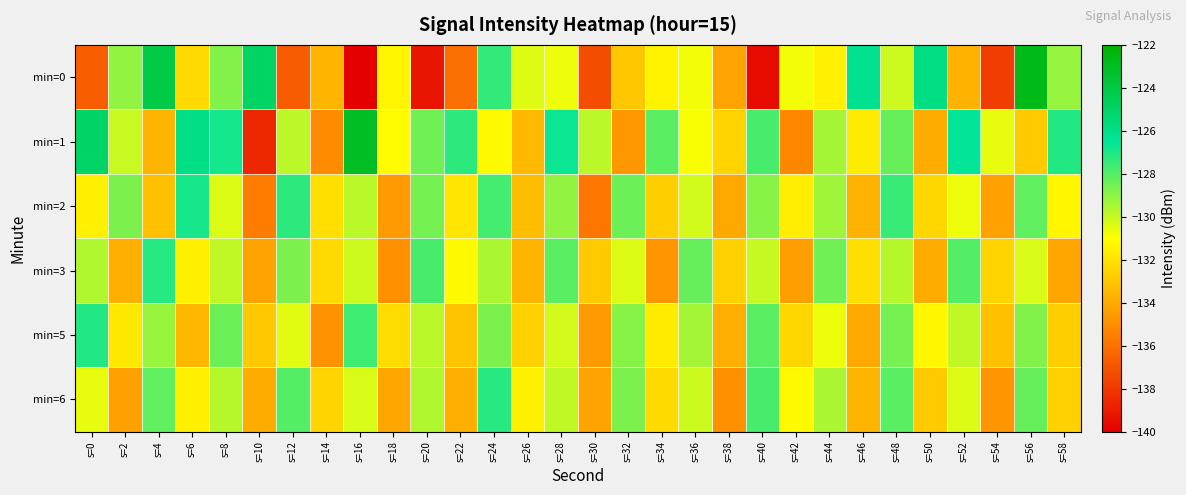

Reading left to right, transcribe all the data shown in this chart.

min=0: s=0=-136.6	s=2=-129.1	s=4=-124.1	s=6=-132.3	s=8=-128.8	s=10=-125.0	s=12=-136.7	s=14=-133.6	s=16=-139.9	s=18=-131.3	s=20=-139.2	s=22=-136.1	s=24=-127.4	s=26=-130.4	s=28=-130.7	s=30=-137.2	s=32=-133.0	s=34=-131.4	s=36=-130.8	s=38=-134.2	s=40=-139.6	s=42=-130.8	s=44=-131.5	s=46=-126.3	s=48=-130.1	s=50=-125.9	s=52=-133.7	s=54=-137.8	s=56=-122.7	s=58=-129.2
min=1: s=0=-125.0	s=2=-130.0	s=4=-133.6	s=6=-126.0	s=8=-126.9	s=10=-138.6	s=12=-129.8	s=14=-135.0	s=16=-123.1	s=18=-131.1	s=20=-128.5	s=22=-127.3	s=24=-131.2	s=26=-133.4	s=28=-126.7	s=30=-129.8	s=32=-134.6	s=34=-128.1	s=36=-130.9	s=38=-132.5	s=40=-127.8	s=42=-135.2	s=44=-129.4	s=46=-131.7	s=48=-128.3	s=50=-133.9	s=52=-126.5	s=54=-130.6	s=56=-132.8	s=58=-127.1
min=2: s=0=-131.5	s=2=-128.7	s=4=-133.2	s=6=-126.9	s=8=-130.4	s=10=-135.6	s=12=-127.3	s=14=-132.1	s=16=-129.8	s=18=-134.5	s=20=-128.6	s=22=-131.9	s=24=-127.7	s=26=-133.3	s=28=-129.1	s=30=-135.8	s=32=-128.4	s=34=-132.7	s=36=-130.2	s=38=-134.0	s=40=-128.9	s=42=-131.6	s=44=-129.3	s=46=-133.7	s=48=-127.5	s=50=-132.4	s=52=-130.7	s=54=-134.3	s=56=-128.2	s=58=-131.3
min=3: s=0=-129.6	s=2=-133.8	s=4=-127.2	s=6=-131.5	s=8=-129.9	s=10=-134.2	s=12=-128.7	s=14=-132.3	s=16=-130.1	s=18=-134.9	s=20=-127.8	s=22=-131.2	s=24=-129.5	s=26=-133.6	s=28=-128.1	s=30=-132.8	s=32=-130.4	s=34=-134.7	s=36=-128.3	s=38=-132.6	s=40=-130.0	s=42=-134.4	s=44=-128.5	s=46=-132.1	s=48=-129.7	s=50=-133.9	s=52=-128.0	s=54=-132.5	s=56=-130.3	s=58=-134.1
min=5: s=0=-127.1	s=2=-131.8	s=4=-129.2	s=6=-133.5	s=8=-128.4	s=10=-132.9	s=12=-130.5	s=14=-134.8	s=16=-127.6	s=18=-132.2	s=20=-129.8	s=22=-133.1	s=24=-128.7	s=26=-132.6	s=28=-130.2	s=30=-134.5	s=32=-128.9	s=34=-131.7	s=36=-129.4	s=38=-133.8	s=40=-128.1	s=42=-132.4	s=44=-130.7	s=46=-134.0	s=48=-128.6	s=50=-131.3	s=52=-129.9	s=54=-133.2	s=56=-128.8	s=58=-132.7
min=6: s=0=-130.6	s=2=-134.3	s=4=-128.2	s=6=-131.5	s=8=-129.7	s=10=-133.9	s=12=-128.0	s=14=-132.5	s=16=-130.3	s=18=-134.1	s=20=-129.6	s=22=-133.8	s=24=-127.2	s=26=-131.5	s=28=-129.9	s=30=-134.2	s=32=-128.7	s=34=-132.3	s=36=-130.1	s=38=-134.9	s=40=-127.8	s=42=-131.2	s=44=-129.5	s=46=-133.6	s=48=-128.1	s=50=-132.8	s=52=-130.4	s=54=-134.7	s=56=-128.3	s=58=-132.6